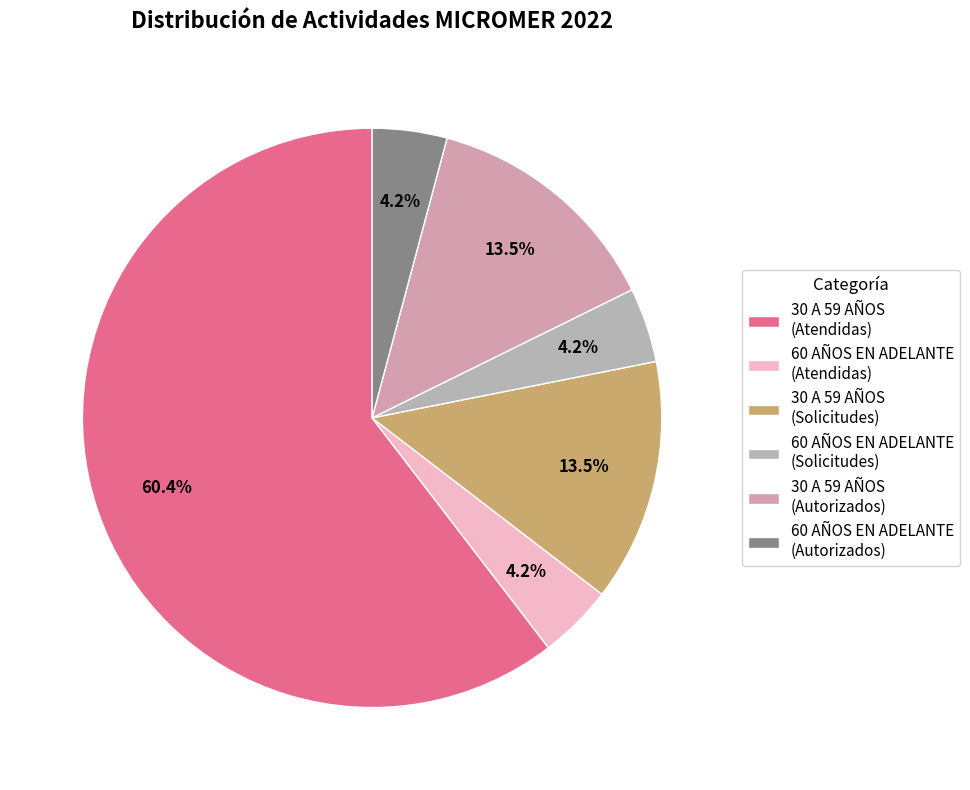

Is there a majority slice in this chart?

Yes